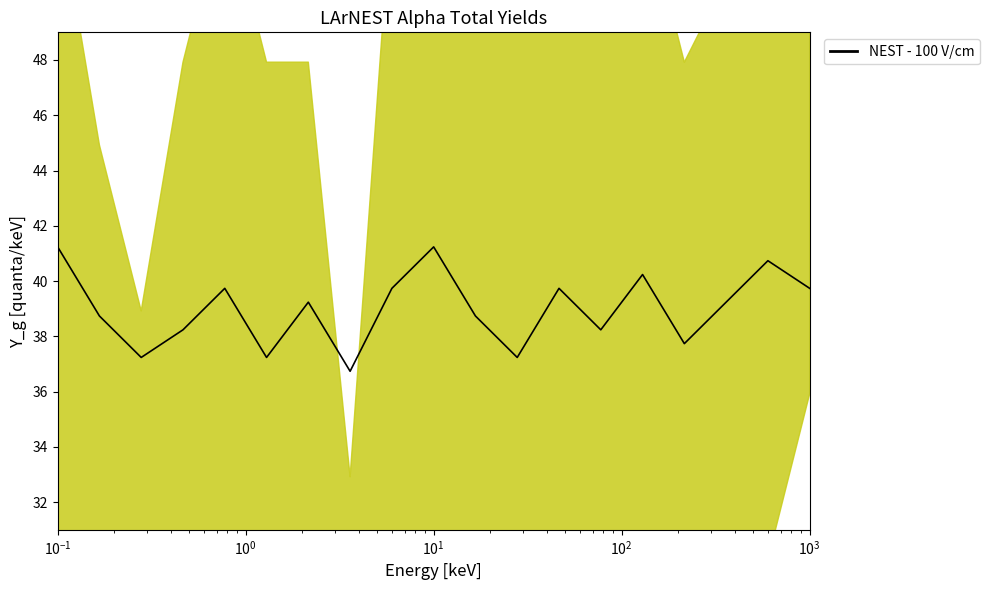

How many lines are shown in the chart?

1